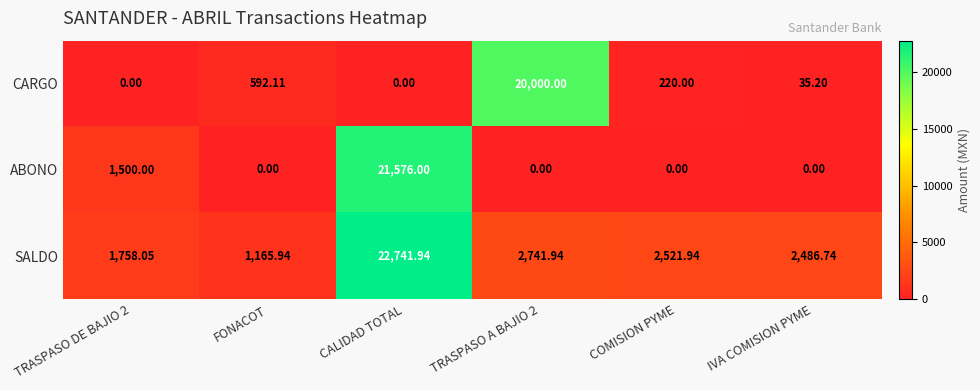

How many data points does each series have?

6